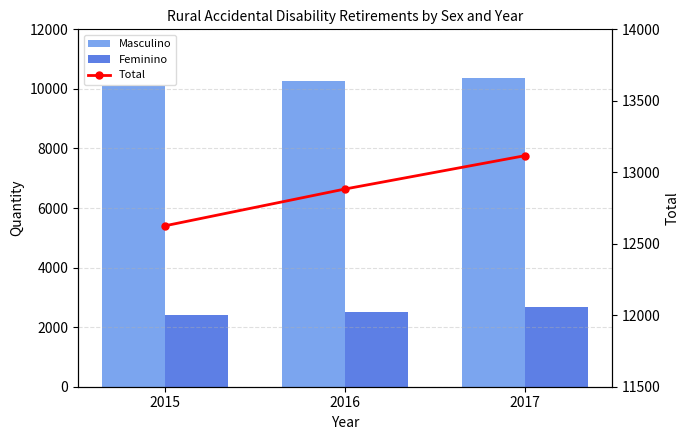

What is the total value across all series at 2017?

26141